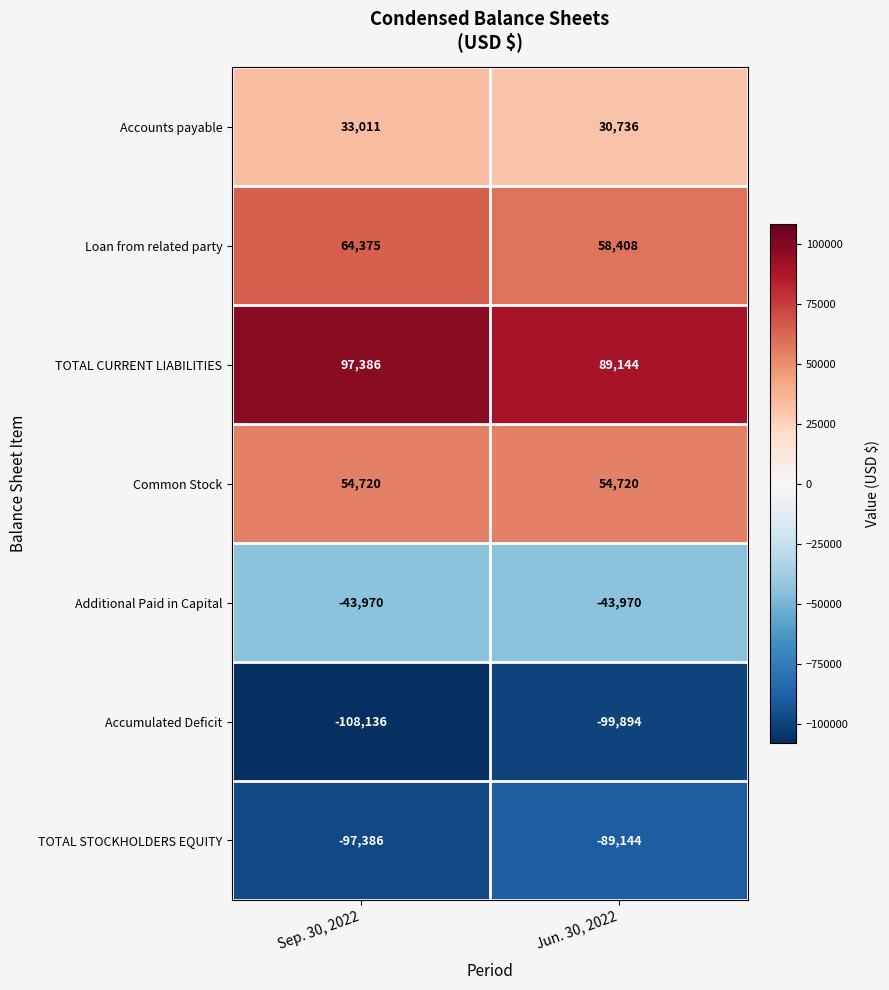

Read the Loan from related party value at Jun. 30, 2022, to the nearest 50.

58400